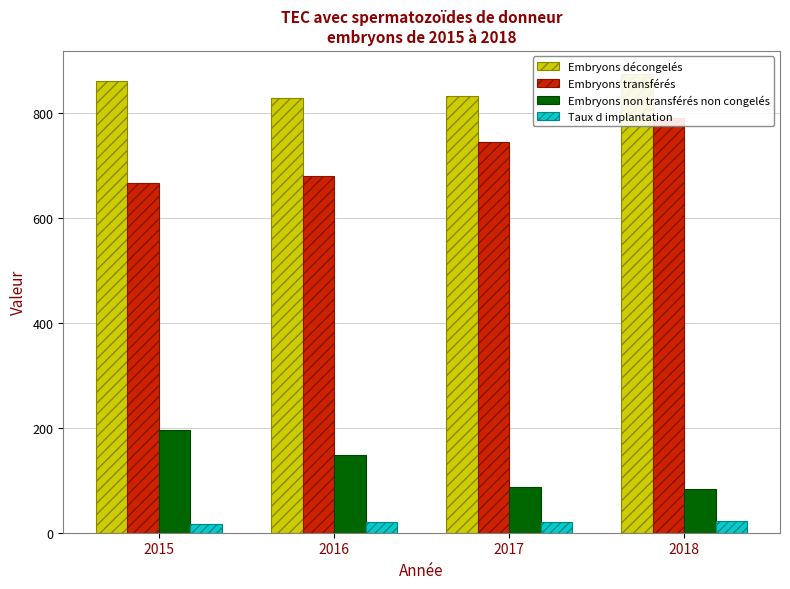

Reading left to right, transcribe all the data shown in this chart.

Embryons décongelés: 862.0	828.0	833.0	875.0
Embryons transférés: 667.0	680.0	745.0	791.0
Embryons non transférés non congelés: 195.0	148.0	88.0	84.0
Taux d implantation: 16.0	20.9	19.7	21.6